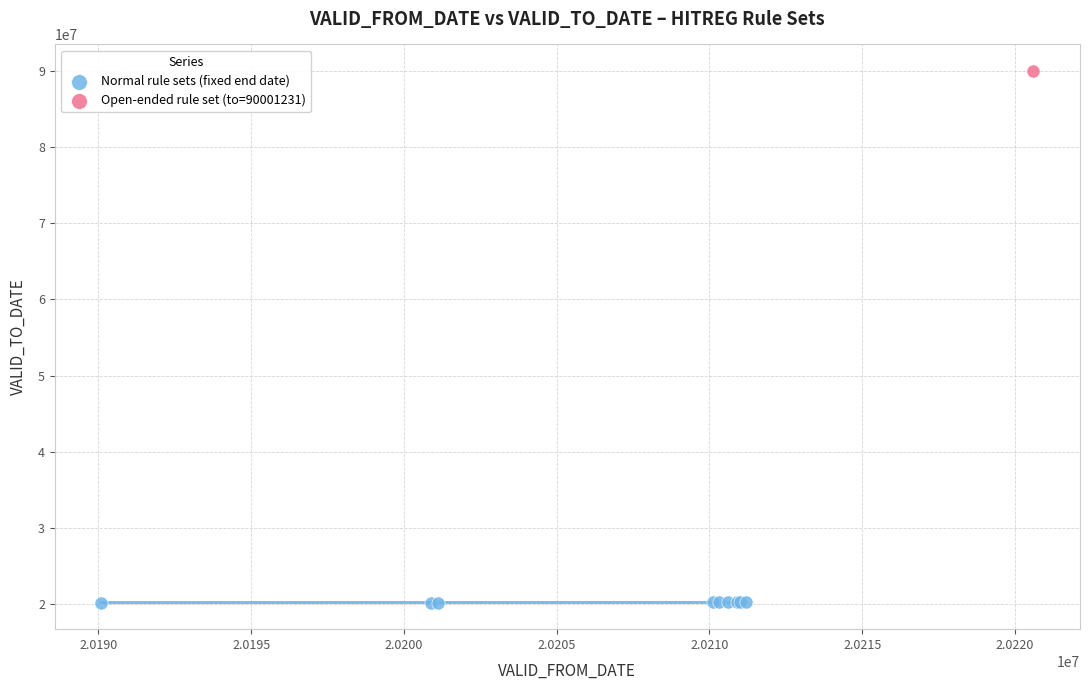

What are all the series names shown in the legend?

Normal rule sets (fixed end date), Open-ended rule set (to=90001231)